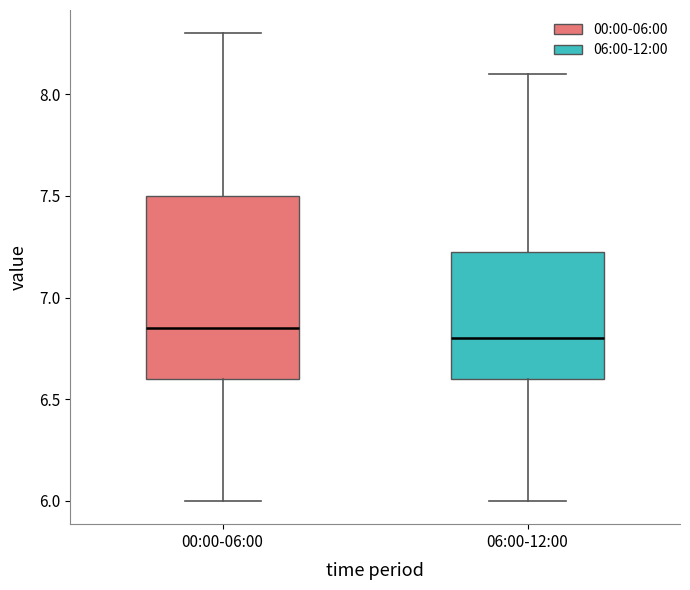

Reading left to right, transcribe this box plot: for each box, give where its median line is, the range the box spans, and where its two whiskers end, as read against the y-axis. The values are not printed on the chart, so give them approximately, as read against the axis.

00:00-06:00: median 6.85, box 6.60 to 7.50, whiskers 6.00 to 8.30
06:00-12:00: median 6.80, box 6.60 to 7.25, whiskers 6.00 to 8.10